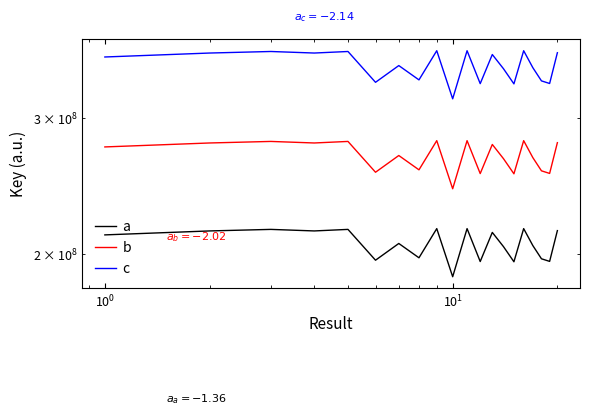

What is the sum of all c values?

7022565868.3